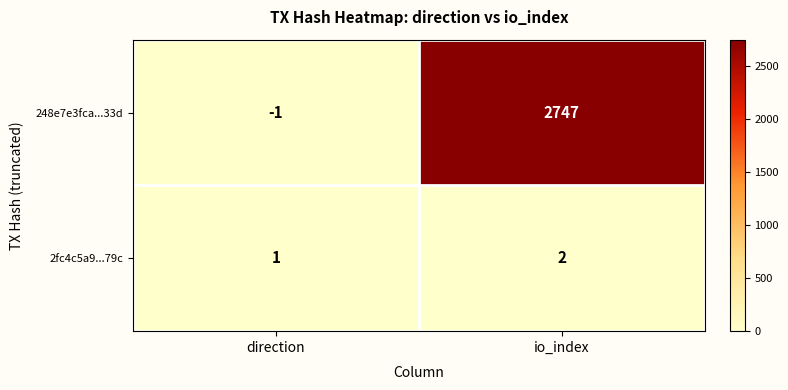

How many distinct data groups are displayed?

2